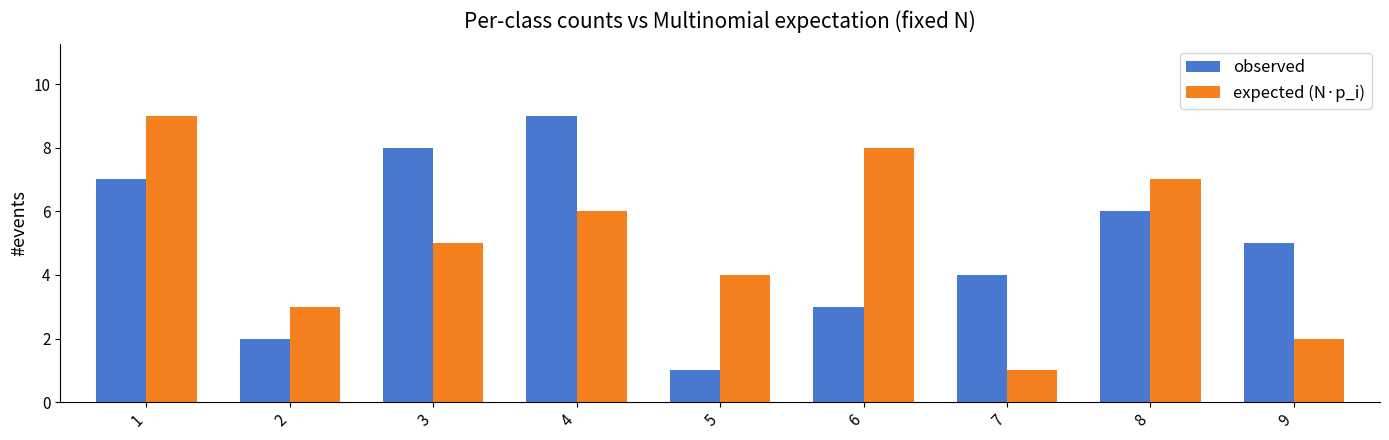

What is the highest value of the observed series?

9